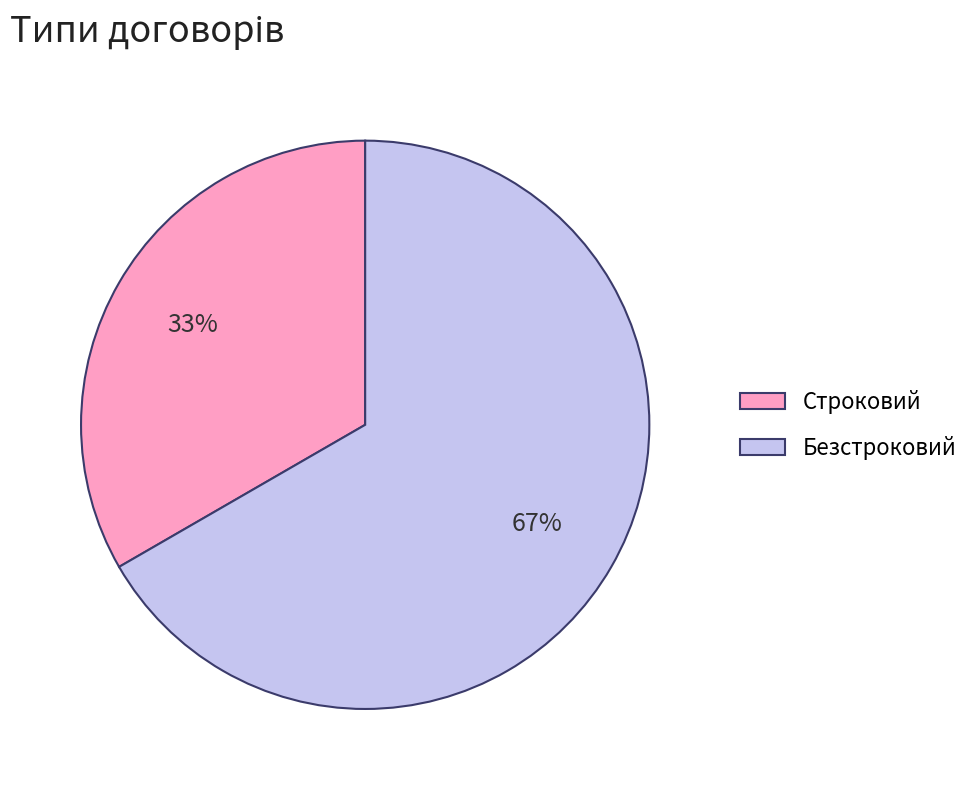

What is the majority slice?

Безстроковий